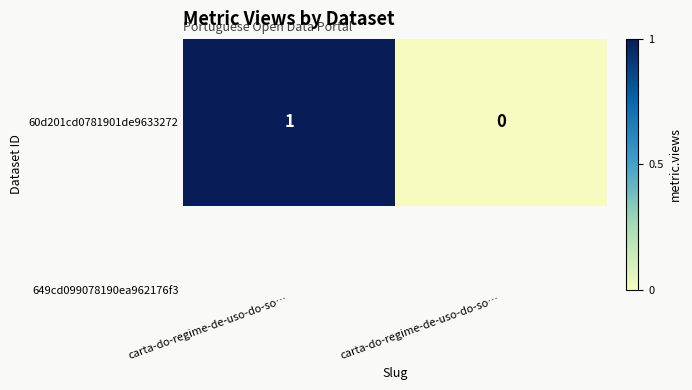

What is the approximate value at carta-do-regime-de-uso-do-so…?

1